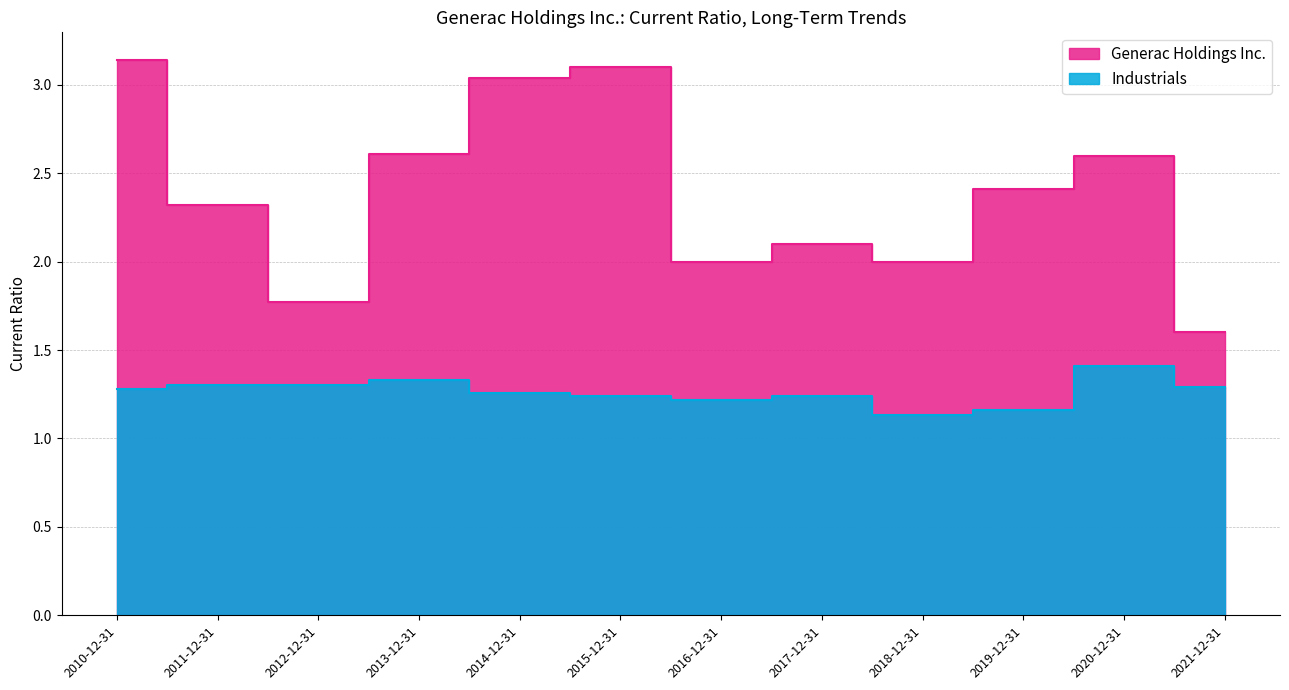

What is the difference between the highest and lowest values at 2020-12-31?

1.2